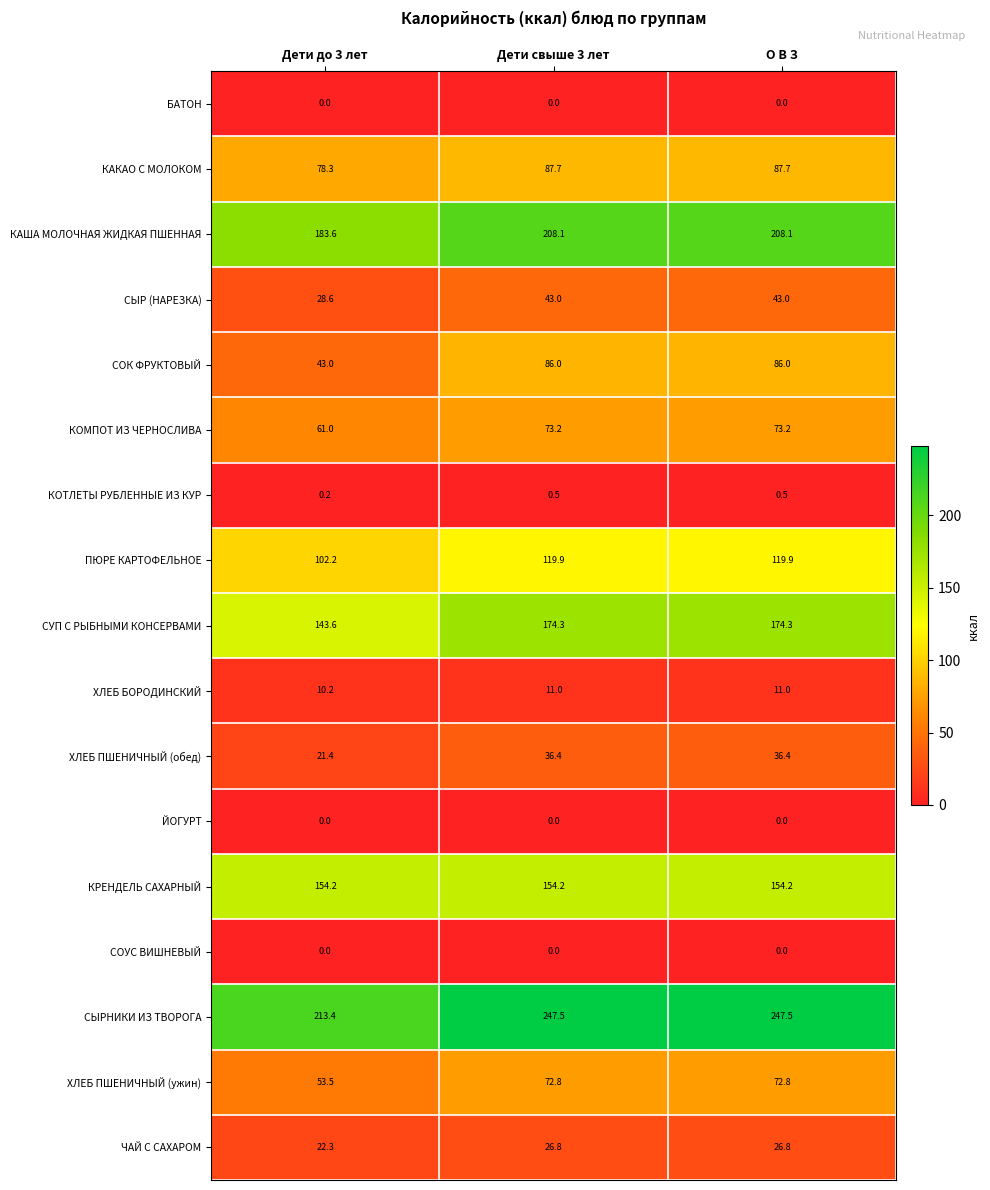

At how many categories does at least one series exceed 124?

3